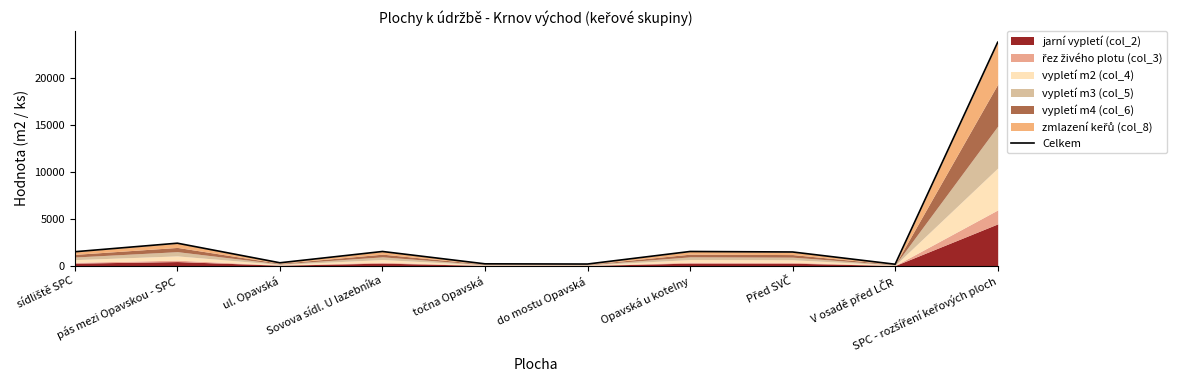

Reading left to right, extract all data points from this chart.

sídliště SPC=1493	pás mezi Opavskou - SPC=2400	ul. Opavská=320	Sovova sídl. U lazebníka=1520	točna Opavská=208	do mostu Opavská=187	Opavská u kotelny=1520	Před SVČ=1467	V osadě před LČR=165	SPC - rozšíření keřových ploch=23749